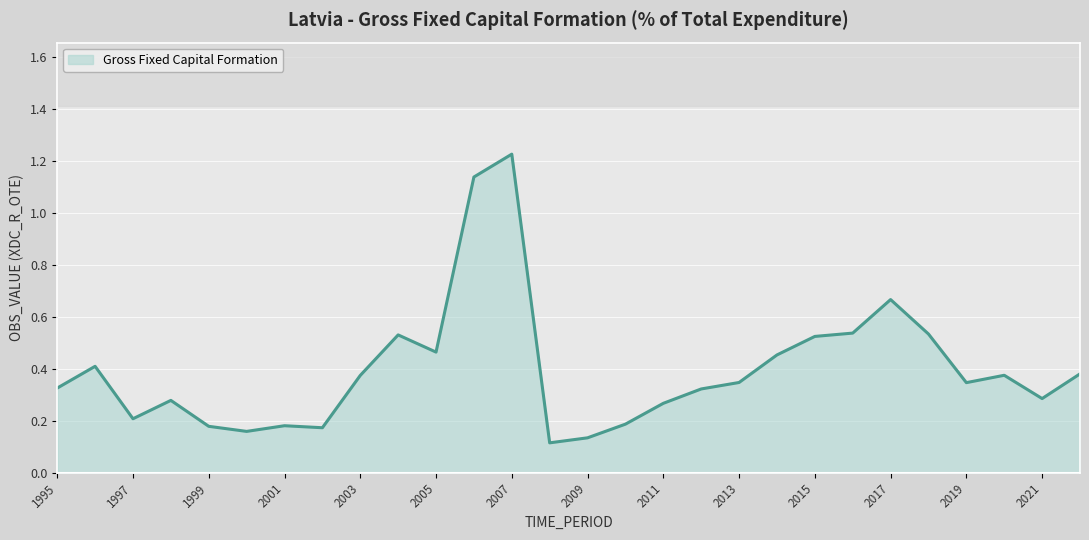

Rank the categories by value from lowest to highest.

2008, 2009, 2000, 2002, 1999, 2001, 2010, 1997, 2011, 1998, 2021, 2012, 1995, 2019, 2013, 2003, 2020, 2022, 1996, 2014, 2005, 2015, 2004, 2018, 2016, 2017, 2006, 2007